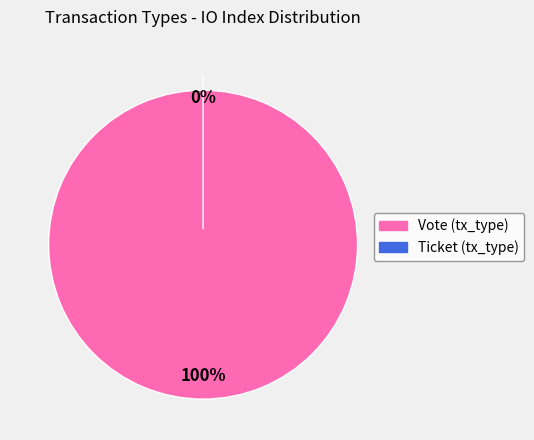

Is it true that Ticket (io_index=0) is 0% of the pie?

True